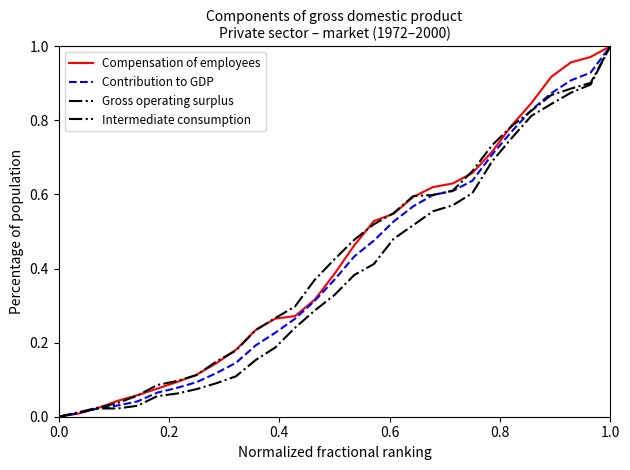

How many lines are shown in the chart?

4